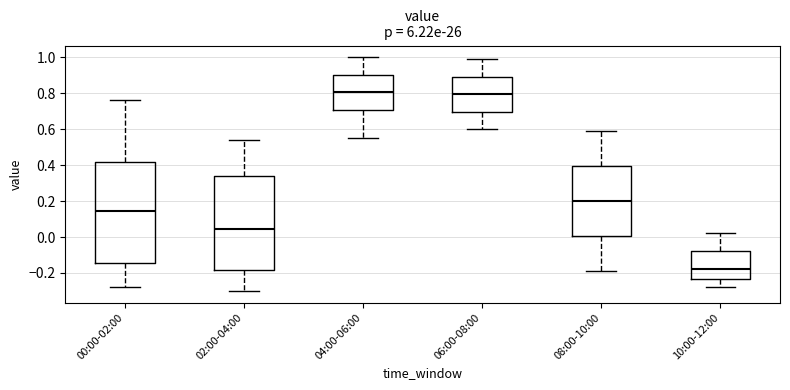

Where does the lower whisker of the box for 04:00-06:00 end on the y-axis? The values are not printed on the chart, so give them approximately, as read against the axis.

0.56